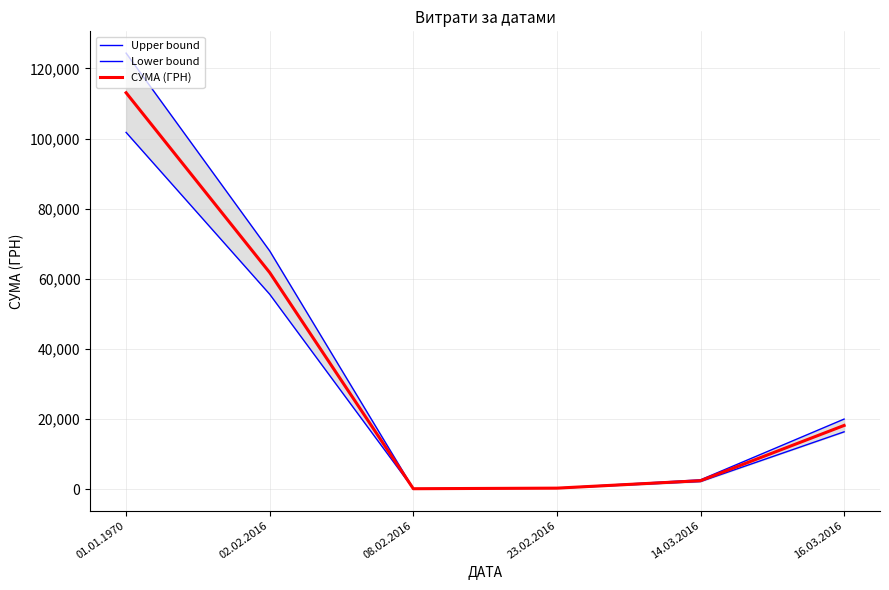

What are all the series names shown in the legend?

Upper bound, Lower bound, СУМА (ГРН)